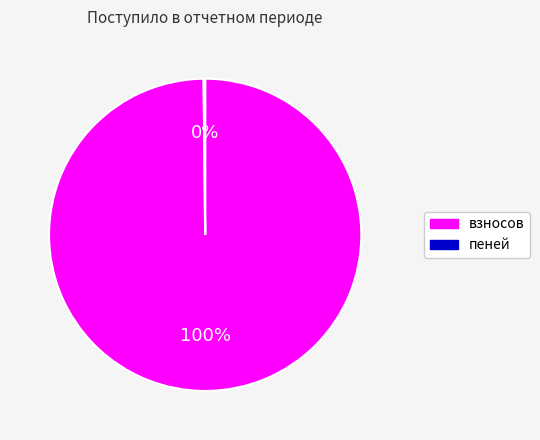

What percentage is the взносов slice, to the nearest percent?

100%